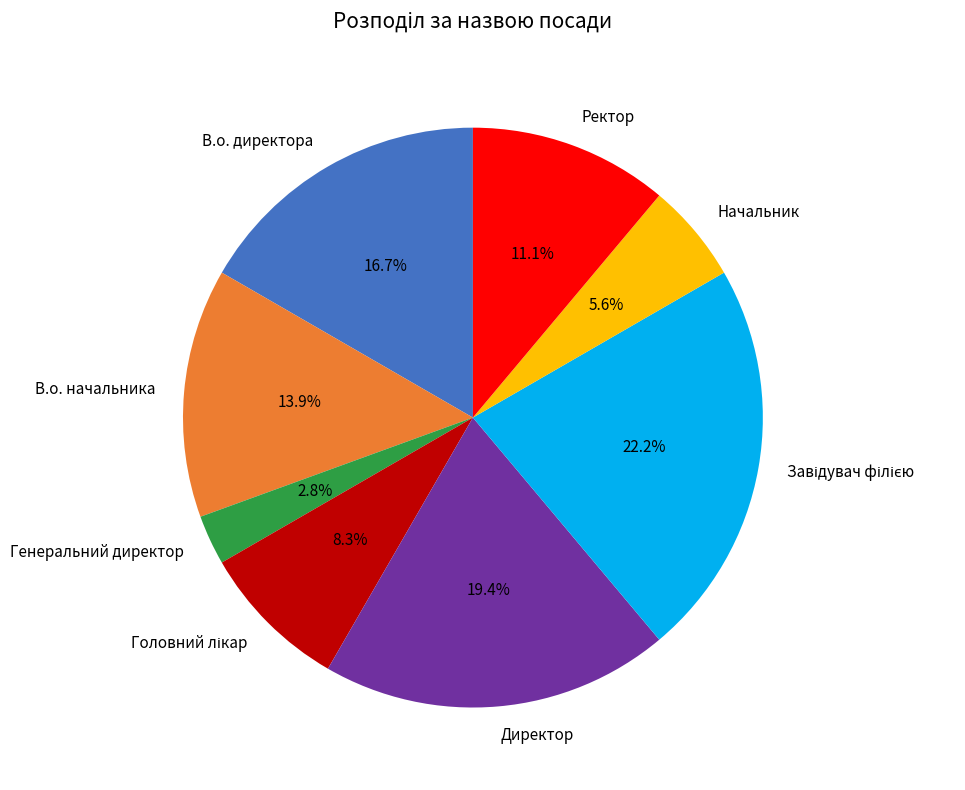

Is there a majority slice in this chart?

No